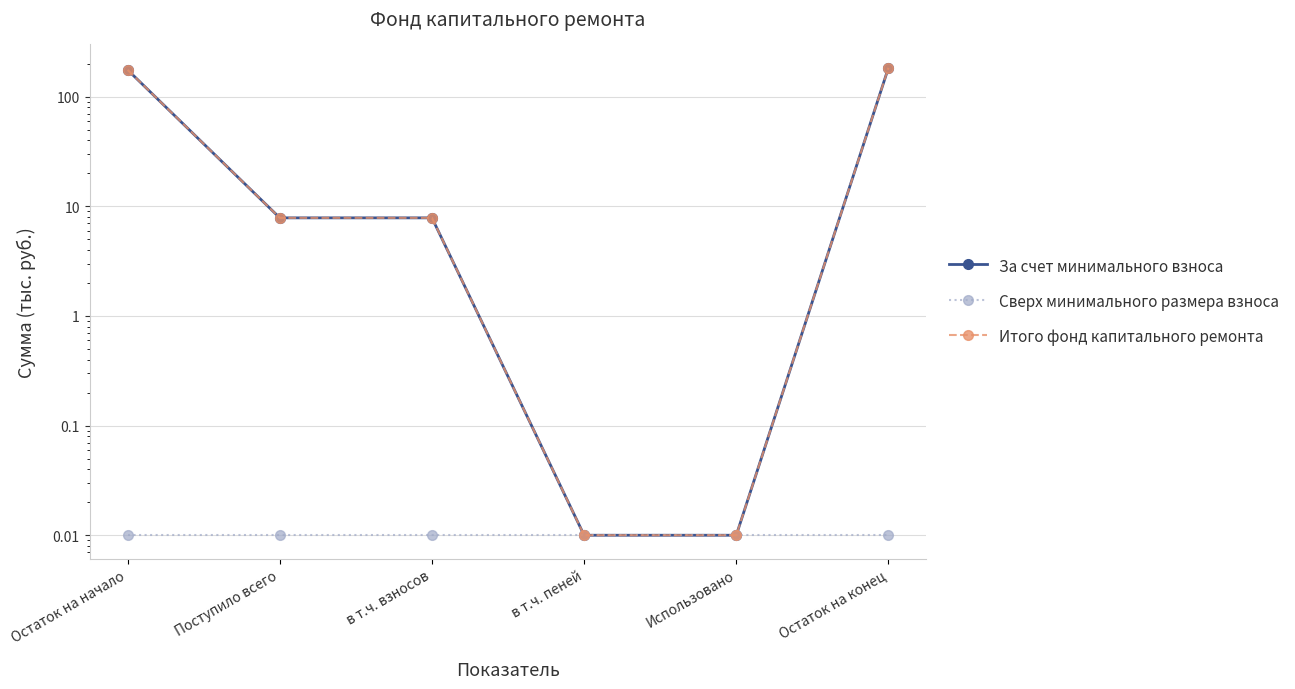

How many values in the За счет минимального взноса series exceed 7?

4